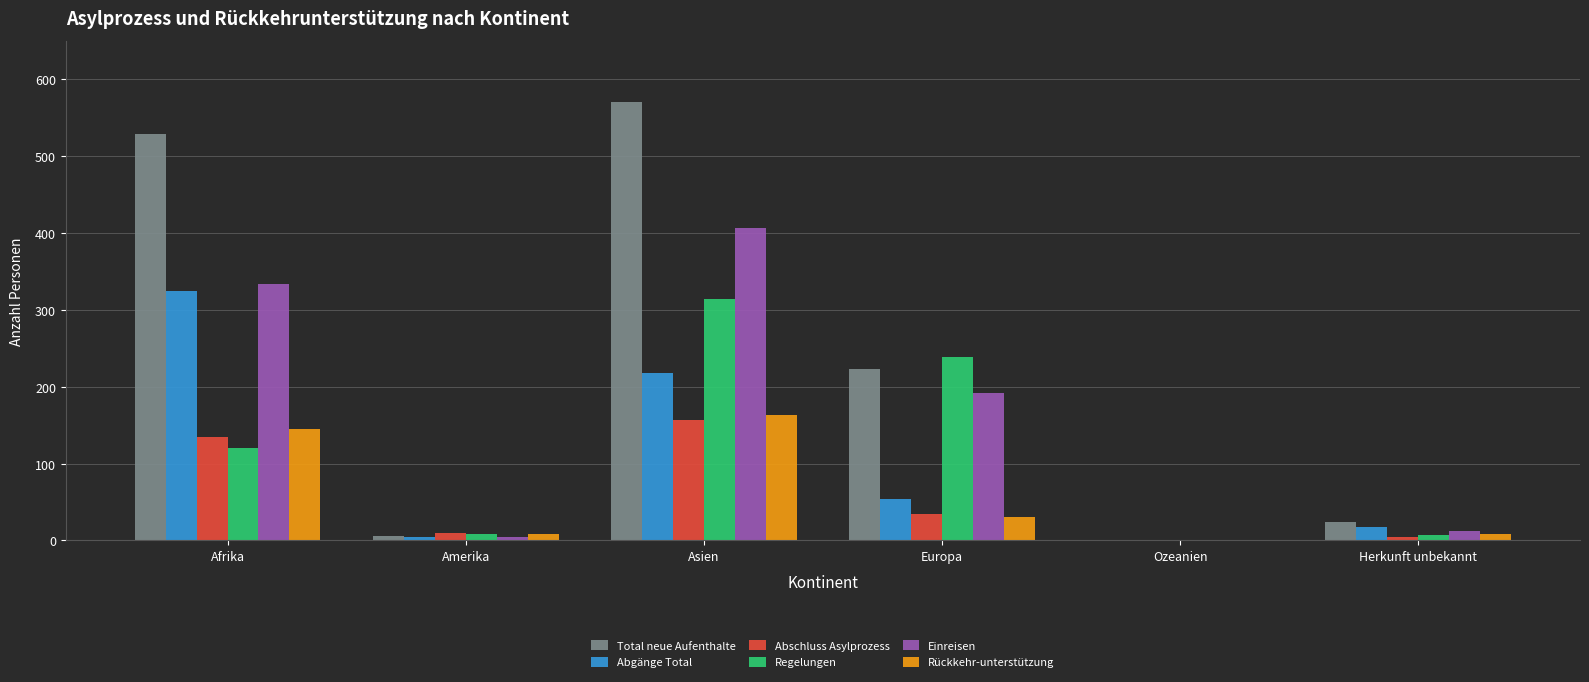

Count the number of data series in this chart.

6